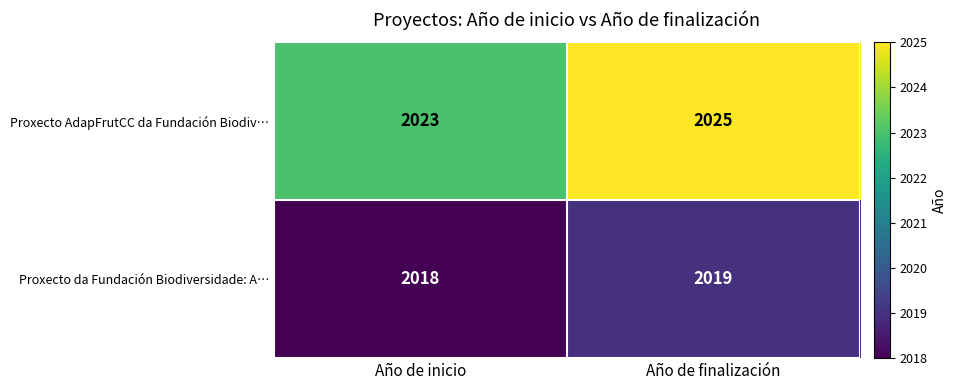

What is the sum of all Proxecto da Fundación Biodiversidade: A… values?

4037